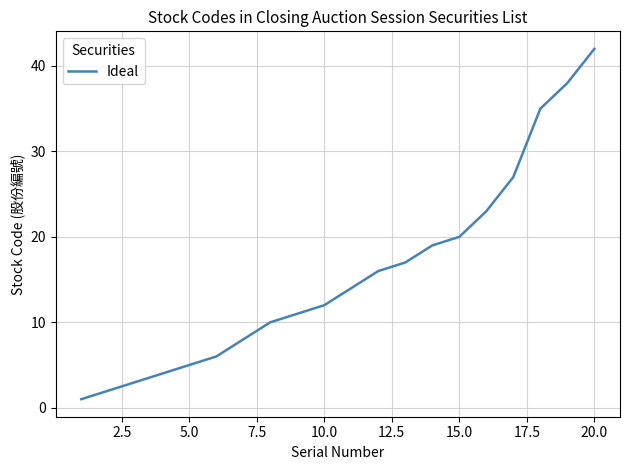

What is the maximum value shown in the chart?

42